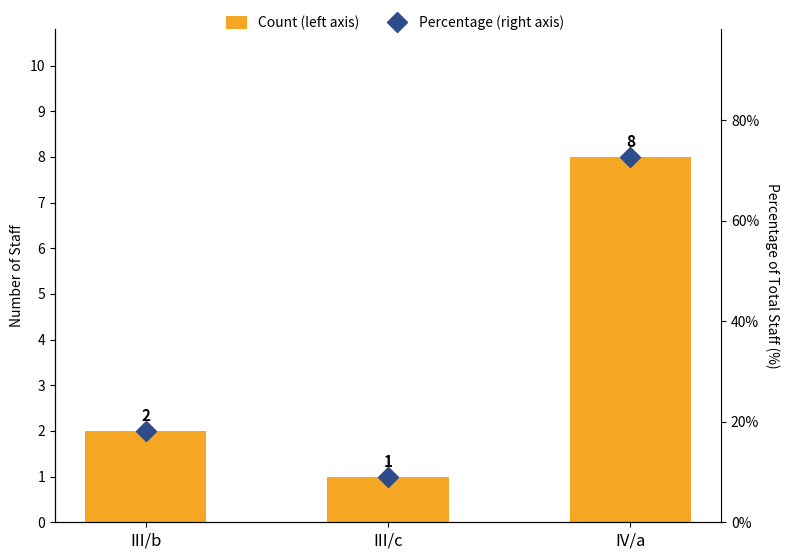

Which label corresponds to the smallest value in the chart?

III/c